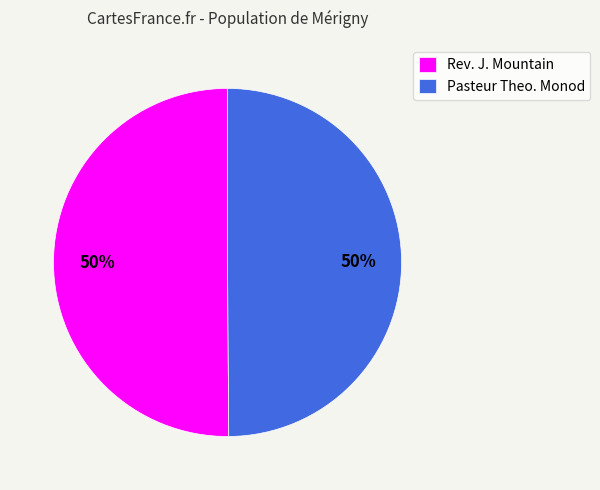

The Rev. J. Mountain slice represents 63% of the pie. True or false?

False